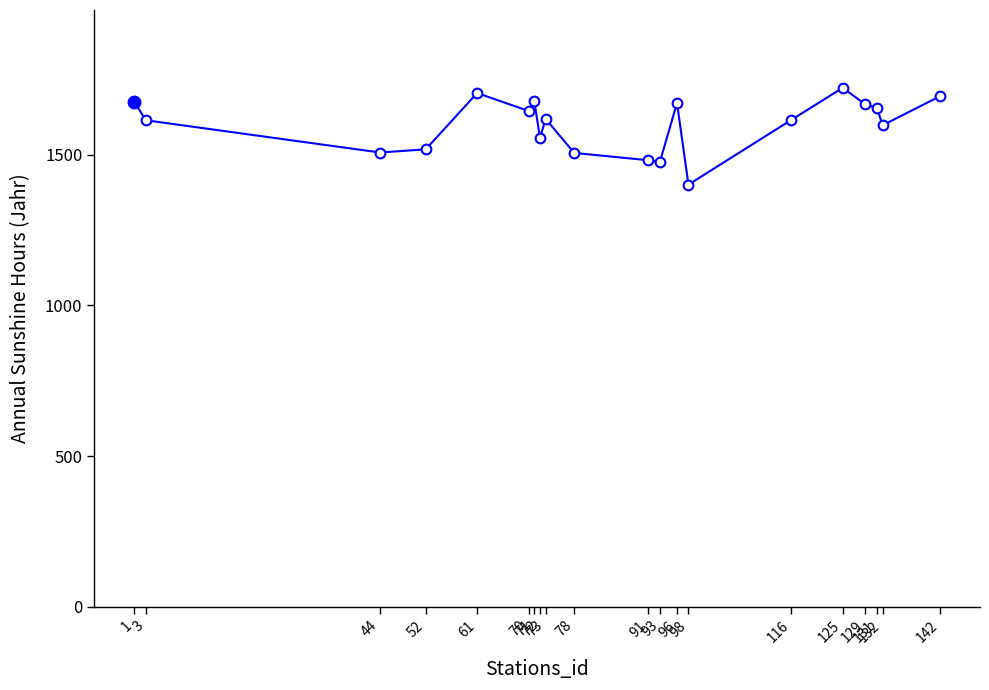

What is the difference between the second highest and second lowest values?

228.5